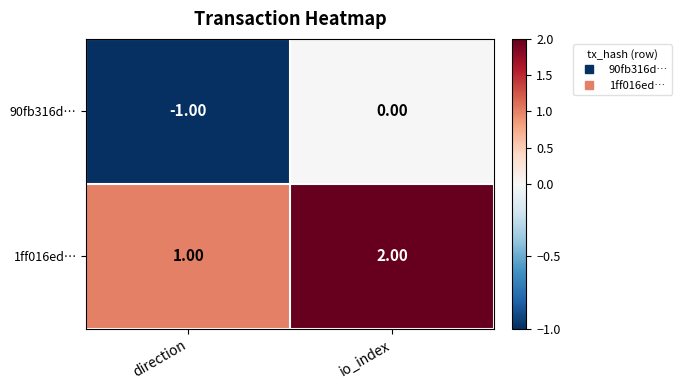

What is the sum of the 1ff016ed… values at io_index and direction?

3